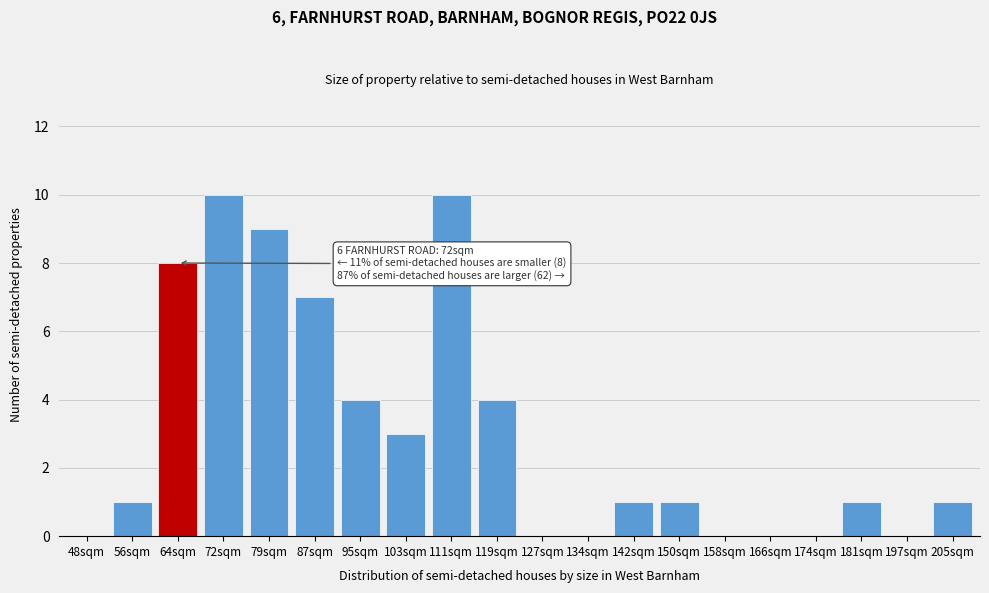

Reading right to left, transcribe all the data shown in this chart.

205sqm=1	197sqm=0	181sqm=1	174sqm=0	166sqm=0	158sqm=0	150sqm=1	142sqm=1	134sqm=0	127sqm=0	119sqm=4	111sqm=10	103sqm=3	95sqm=4	87sqm=7	79sqm=9	72sqm=10	64sqm=8	56sqm=1	48sqm=0